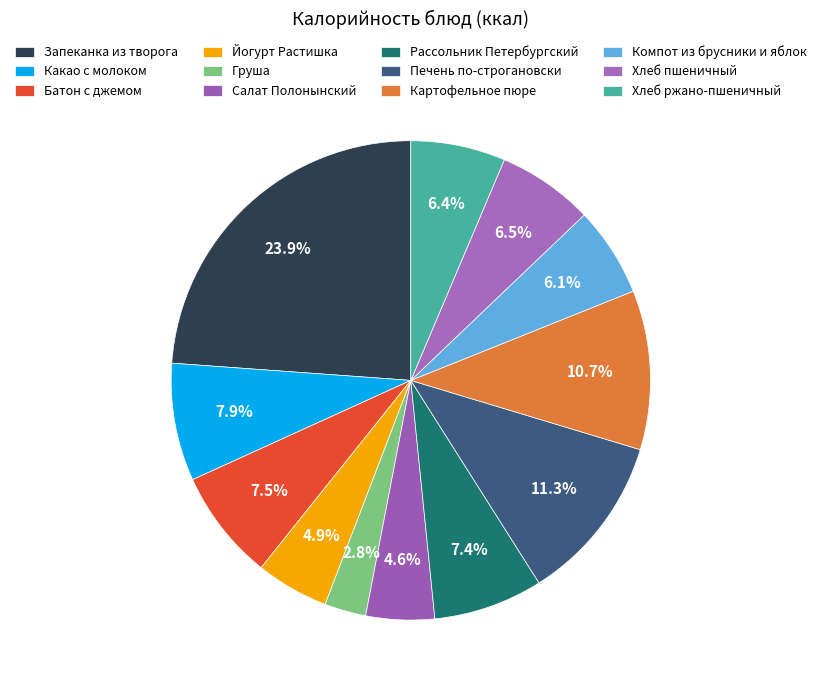

The Хлеб ржано-пшеничный slice represents 1% of the pie. True or false?

False